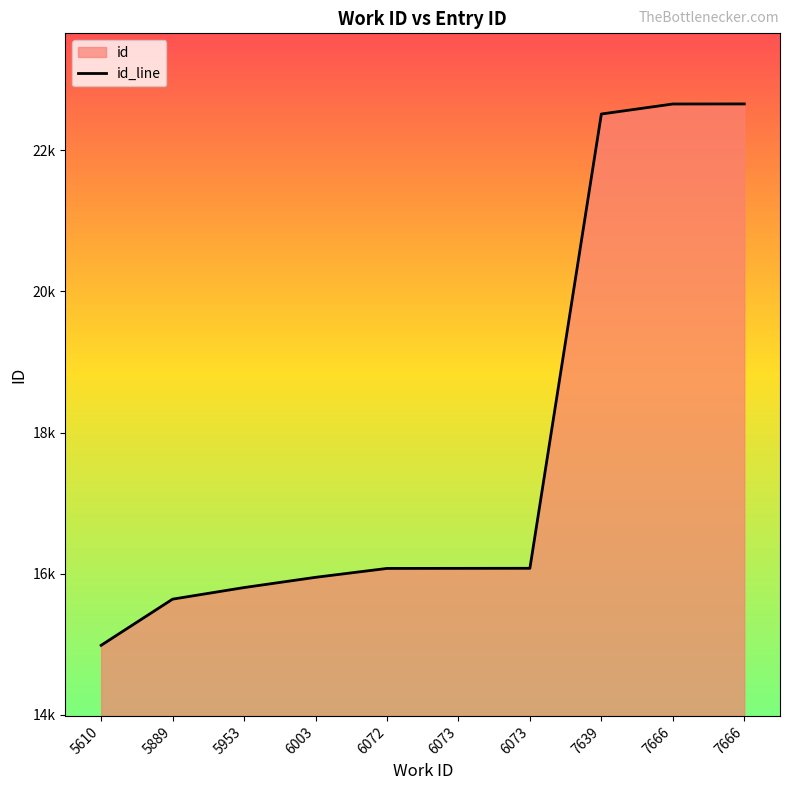

Reading left to right, extract all data points from this chart.

5610=14986	5889=15640	5953=15804	6003=15949	6072=16075	6073=16076	6073=16077	7639=22512	7666=22654	7666=22655